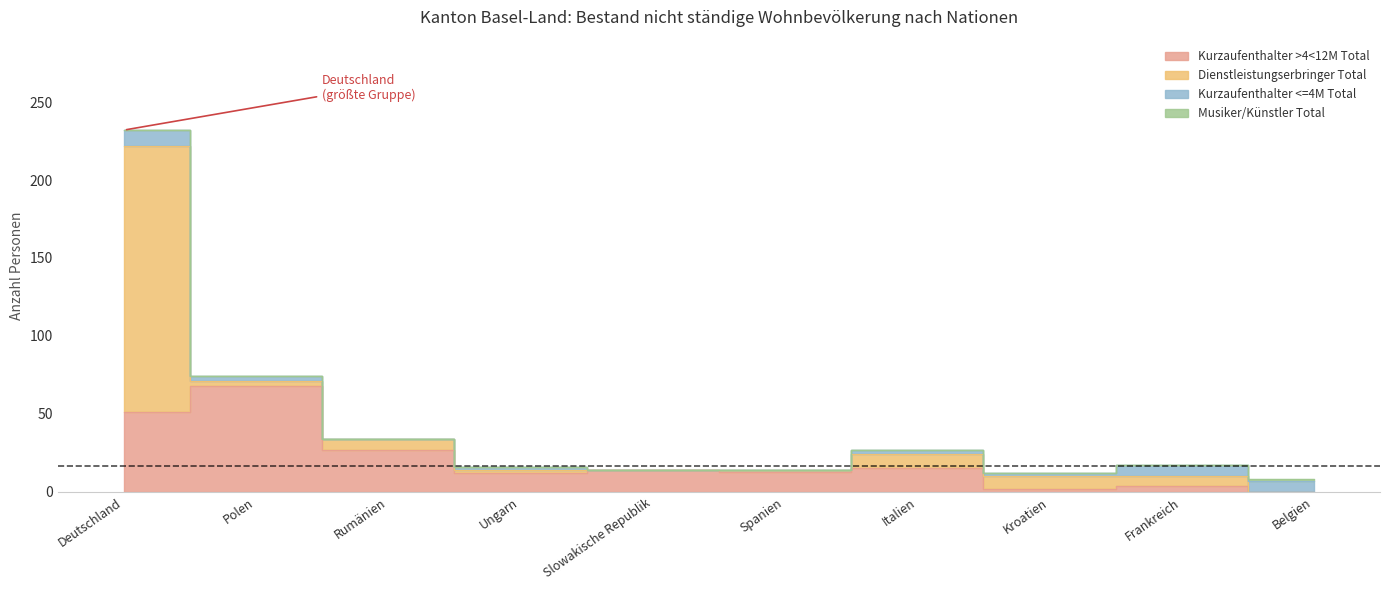

What is the spread (max minus min) of values at Belgien?

7